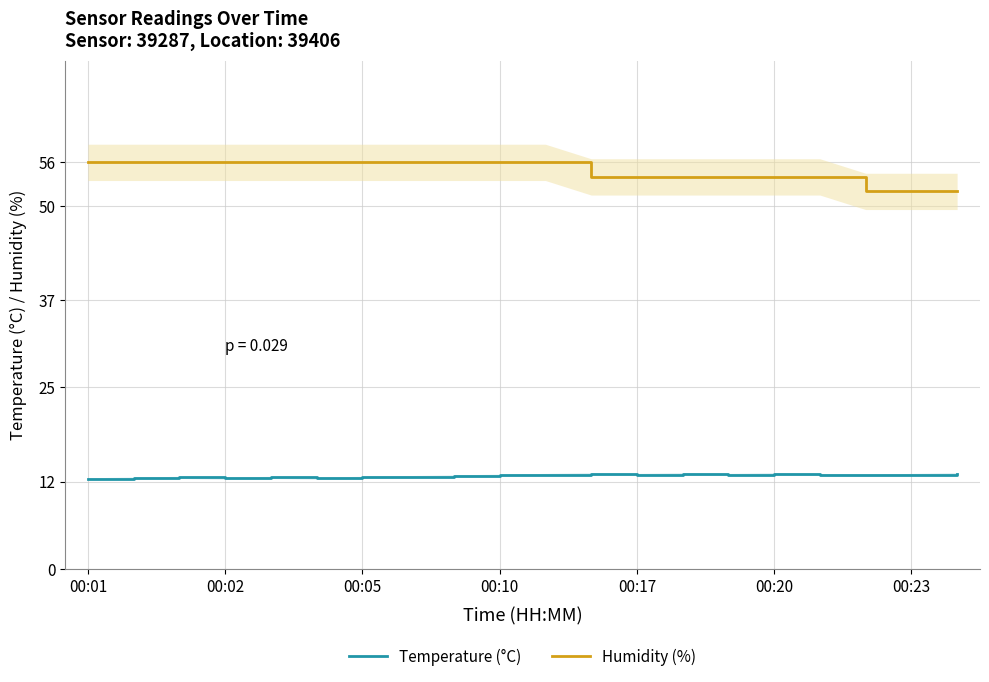

How many interior local peaks does the Temperature (°C) series have?

5